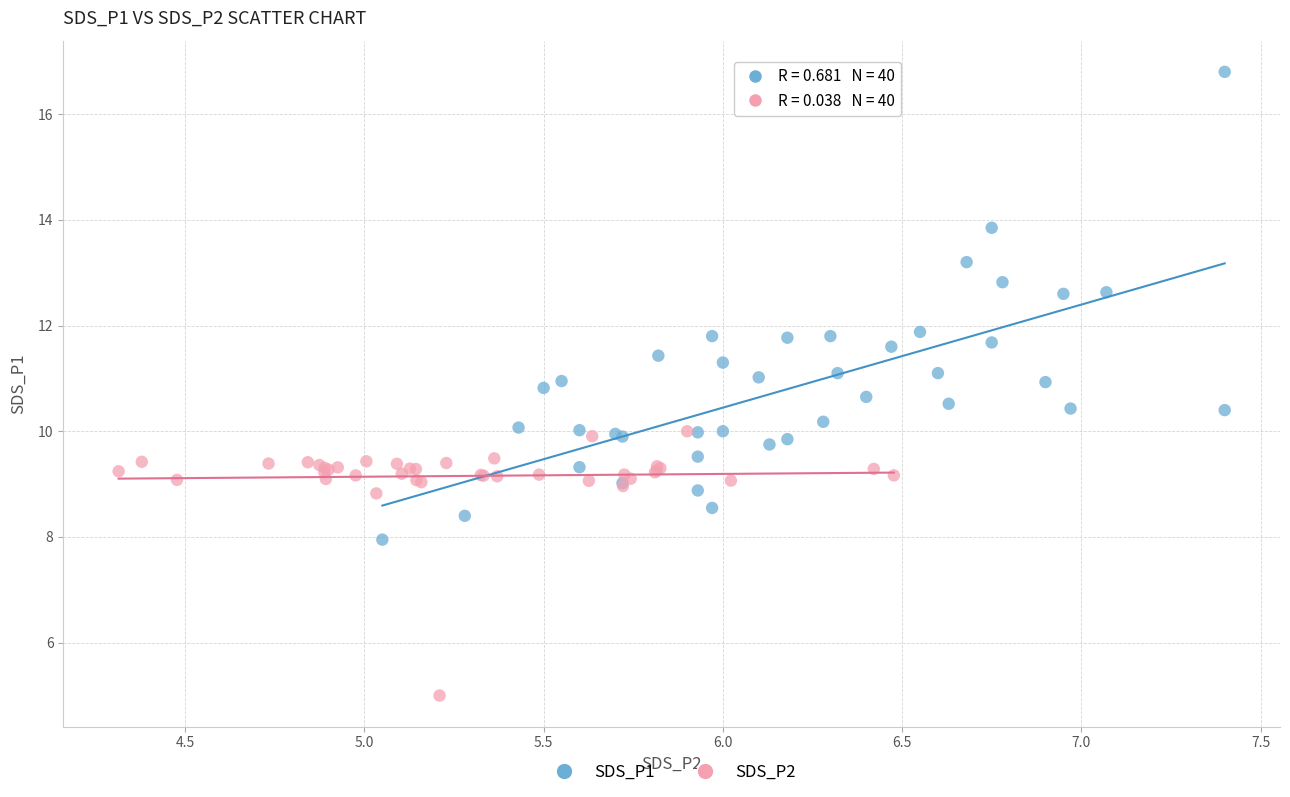

What are all the series names shown in the legend?

SDS_P1, SDS_P2